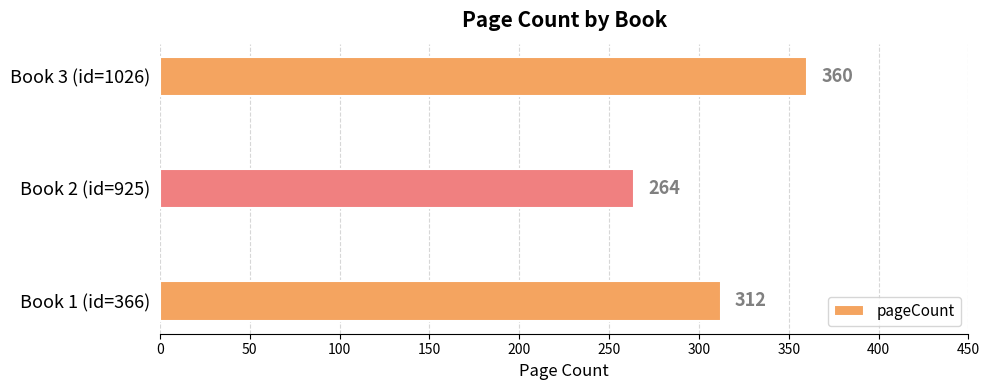

Is it true that the value at Book 3 (id=1026) is 510?

False